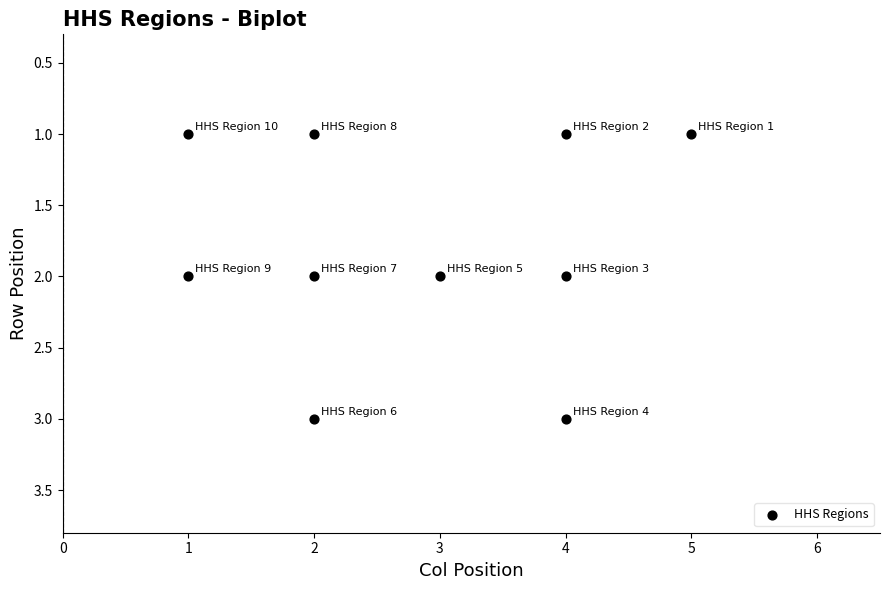

What is the range of X values (max minus min)?

4